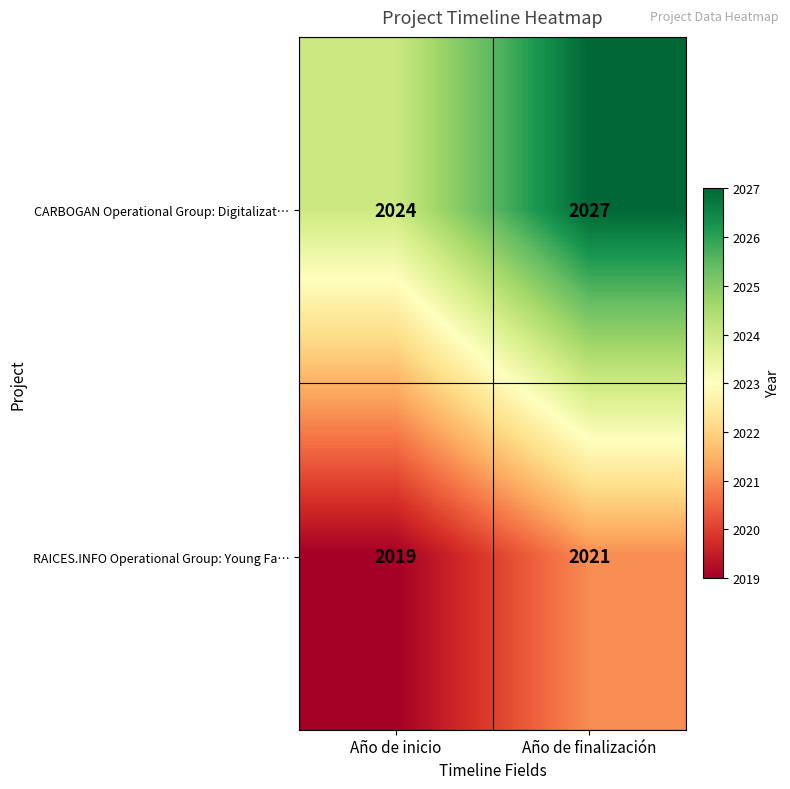

The value of RAICES.INFO Operational Group: Young Fa… at Año de inicio is 2019. True or false?

True